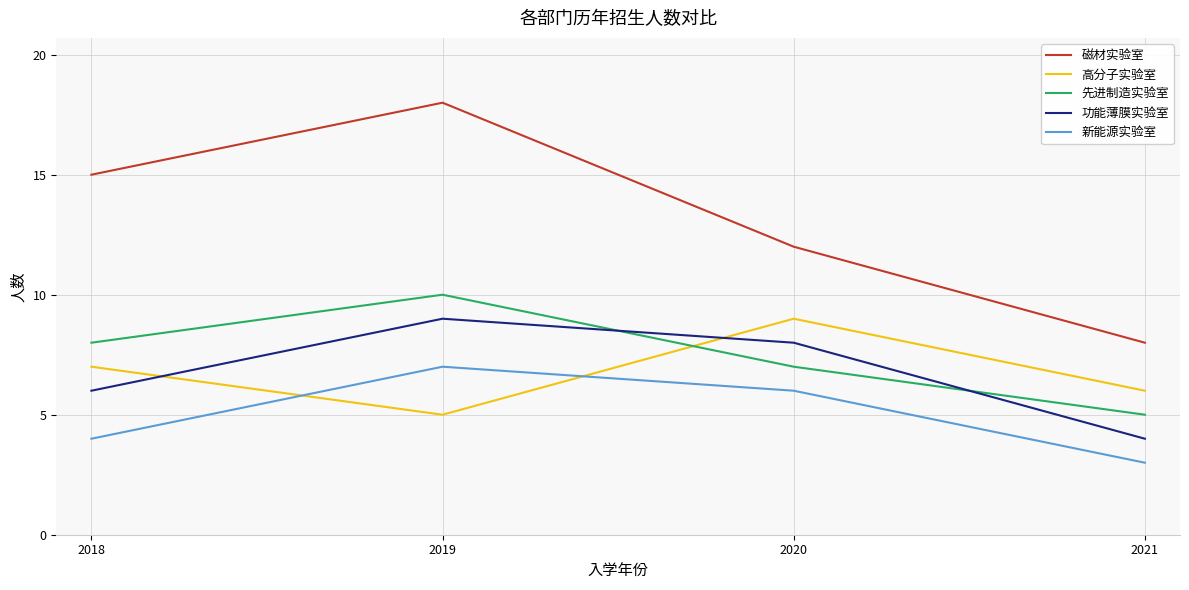

Which series has the largest range (max minus min)?

磁材实验室